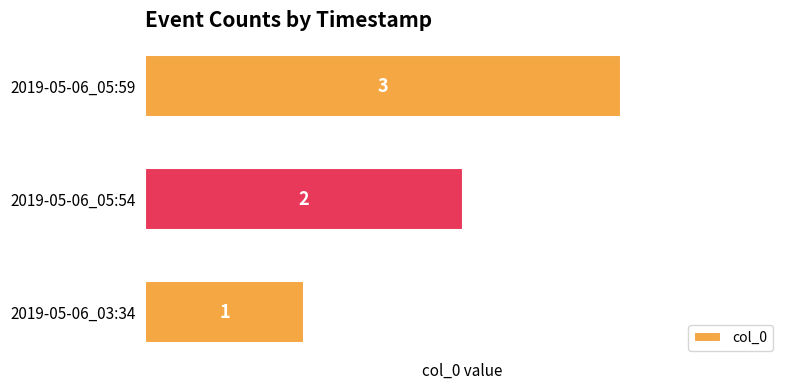

List the labels in order of value, smallest first.

2019-05-06_03:34, 2019-05-06_05:54, 2019-05-06_05:59